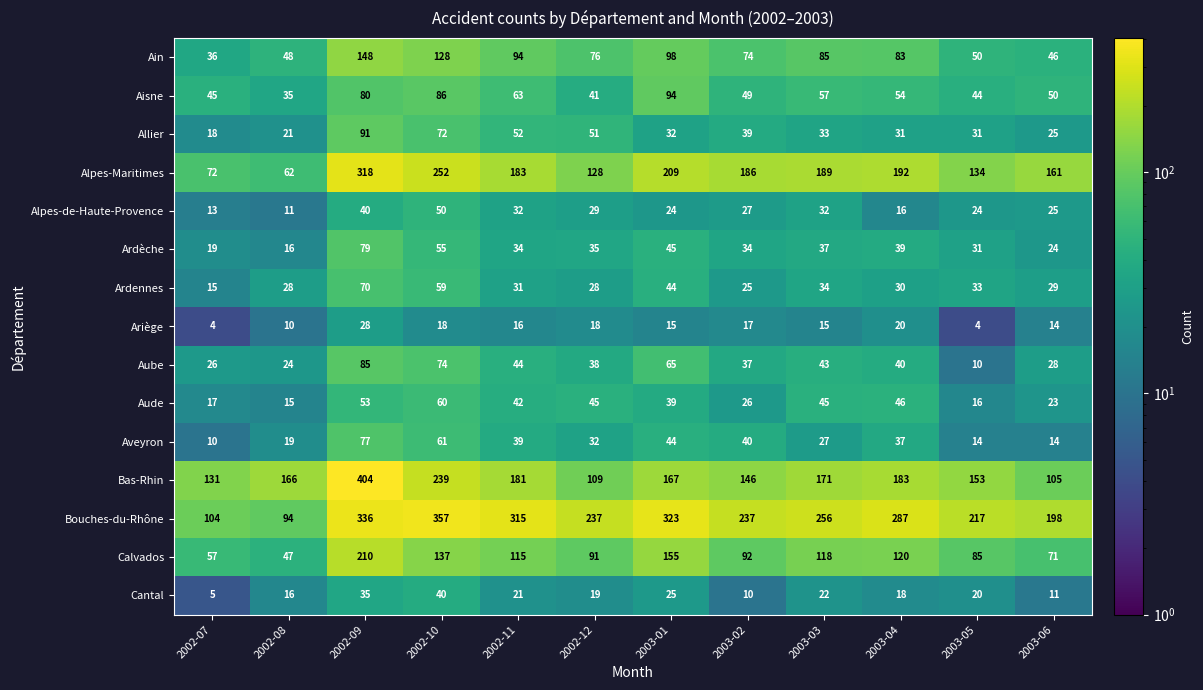

What is the minimum value for Calvados?

47